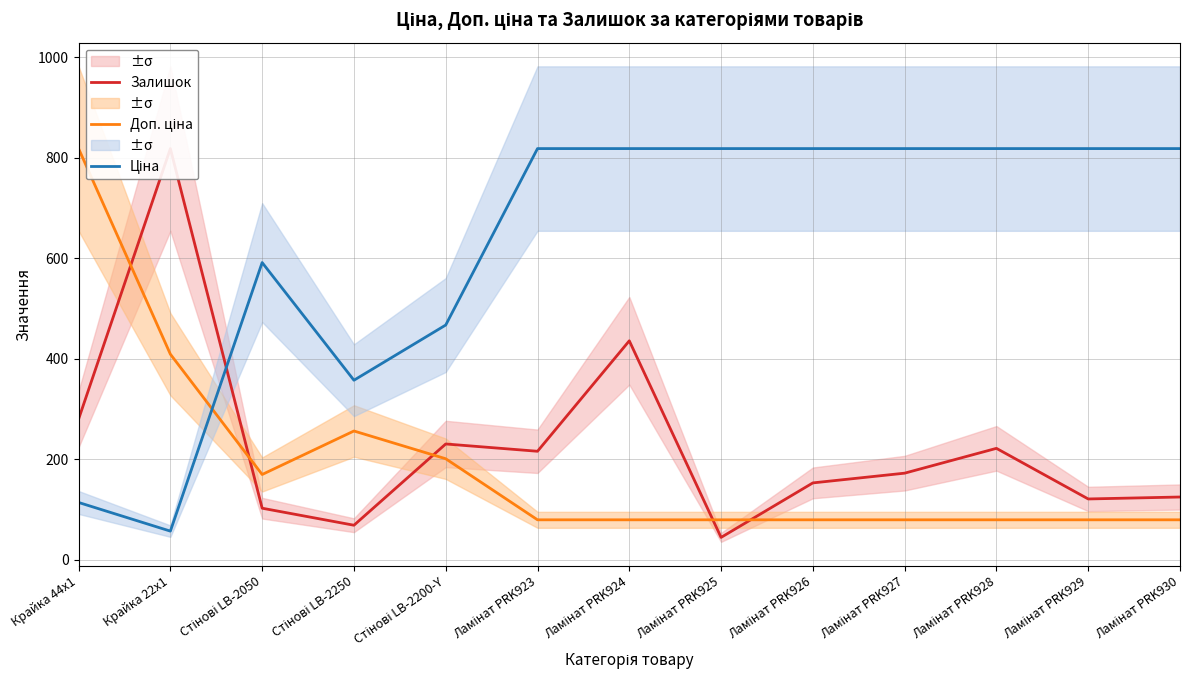

Between Стінові LB-2200-Y and Ламінат PRK930, which series saw the biggest shift?

Ціна